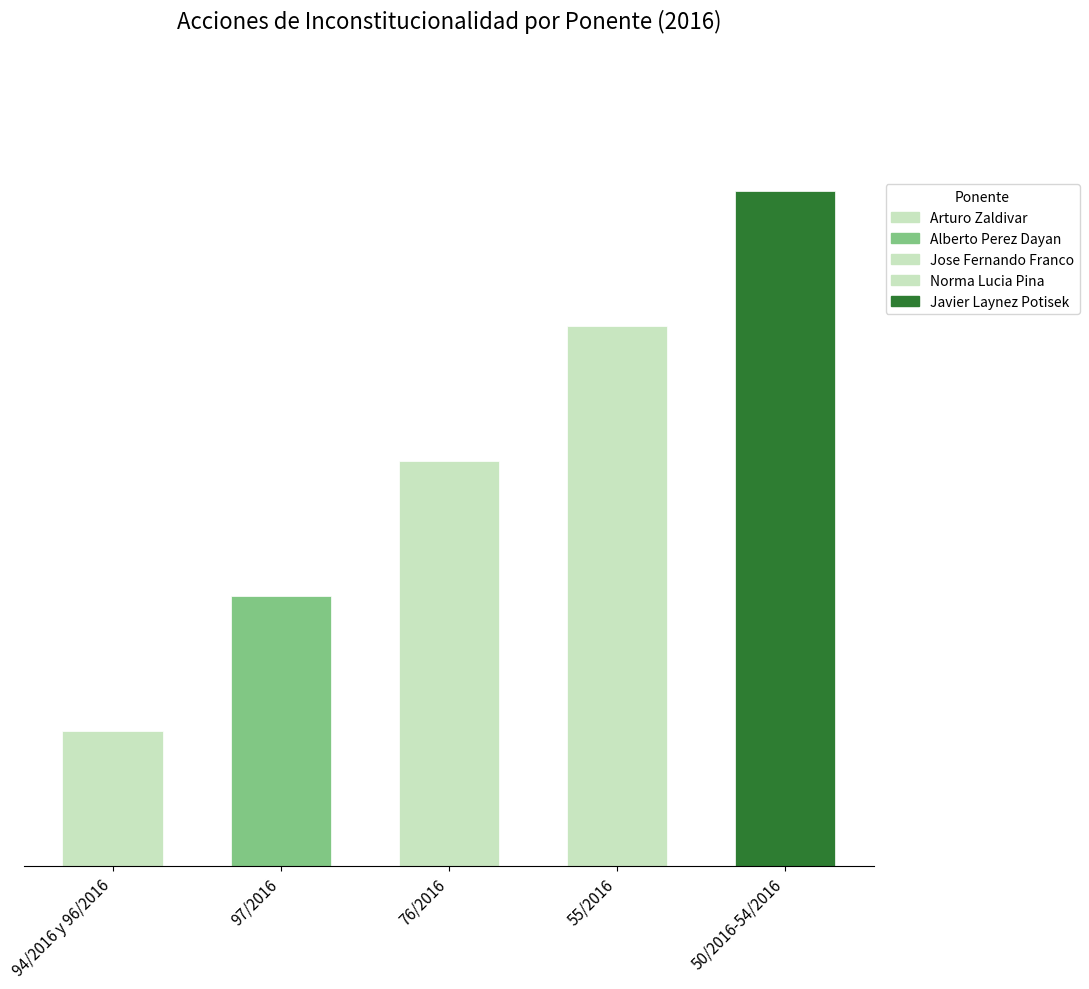

Reading left to right, transcribe all the data shown in this chart.

94/2016 y 96/2016=1	97/2016=2	76/2016=3	55/2016=4	50/2016-54/2016=5